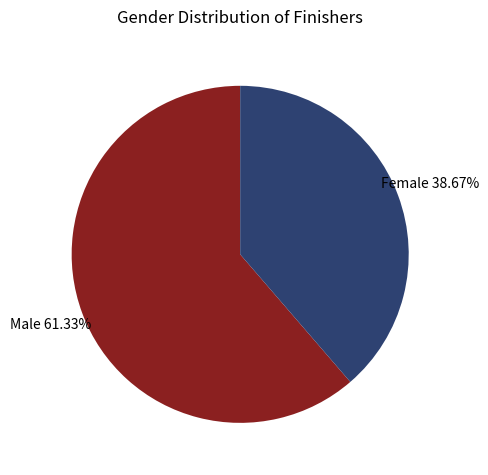

Is there any slice that represents more than half of the pie?

Yes